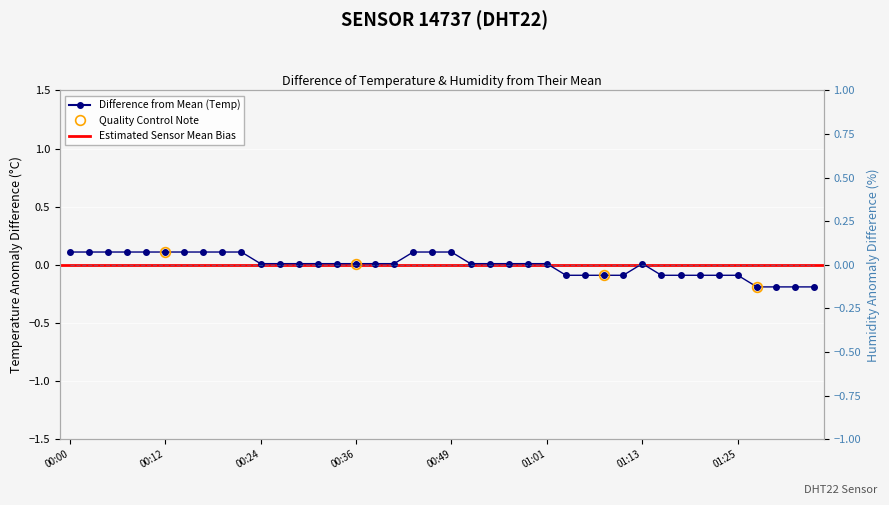

Which category has the lowest value across all series?

01:28